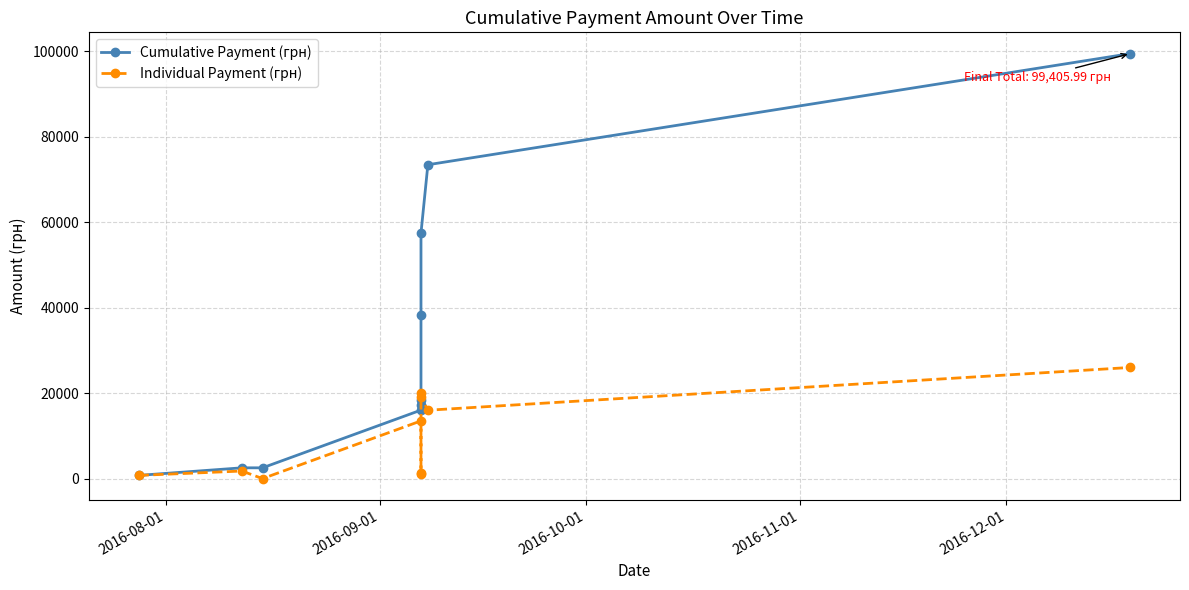

True or false: Cumulative Payment (грн) and Individual Payment (грн) cross at least once.

False